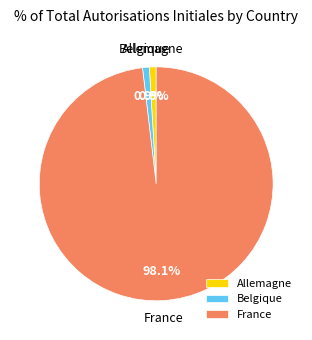

What portion of the pie excludes Allemagne?

99.1%